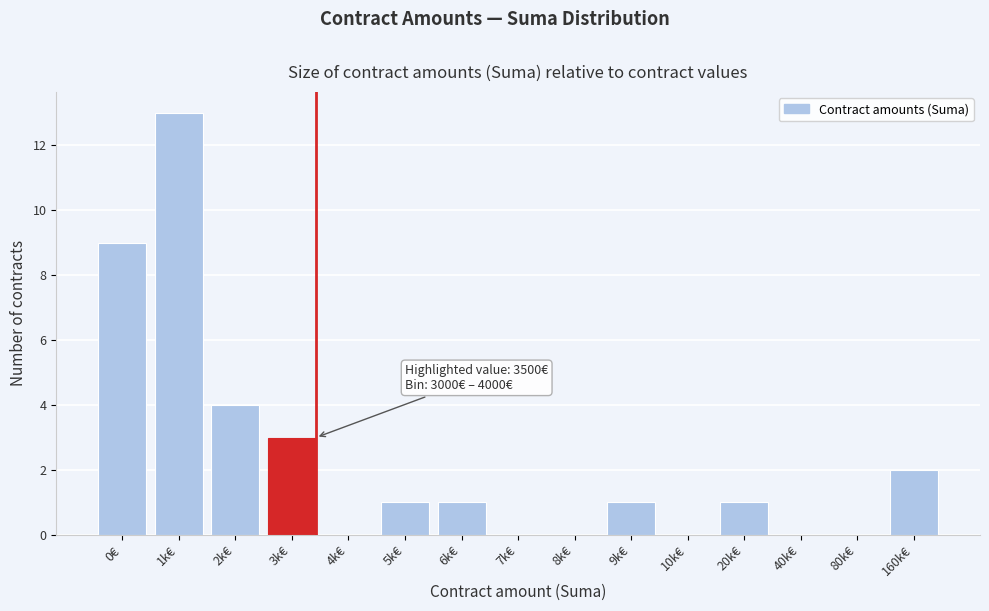

Reading left to right, transcribe all the data shown in this chart.

0€=9	1k€=13	2k€=4	3k€=3	4k€=0	5k€=1	6k€=1	7k€=0	8k€=0	9k€=1	10k€=0	20k€=1	40k€=0	80k€=0	160k€=2